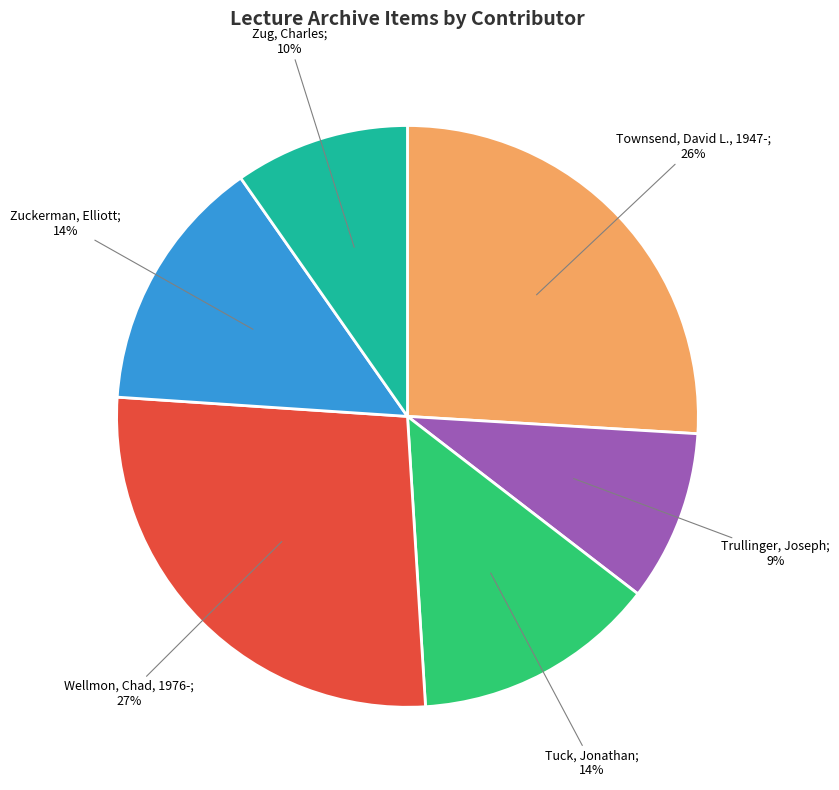

To the nearest percent, what is the difference between the largest and smallest slice percentages?

18%